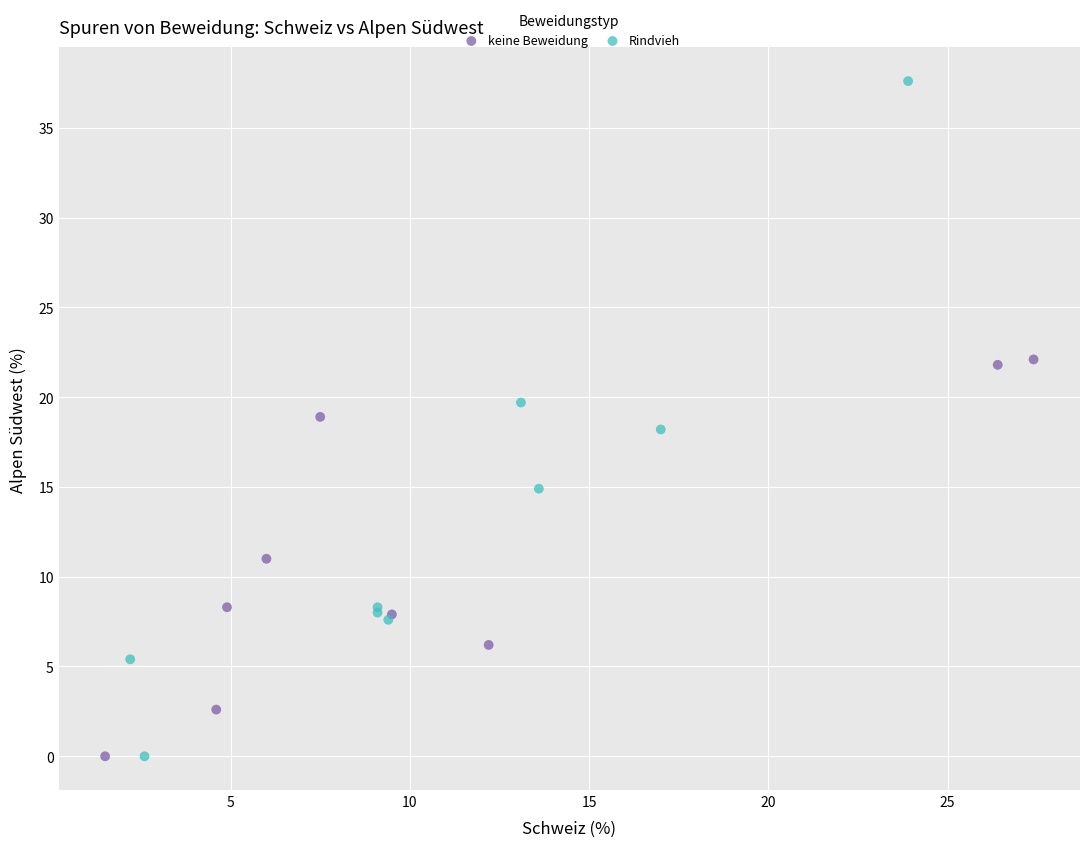

Which series has the widest spread of Y values?

Rindvieh